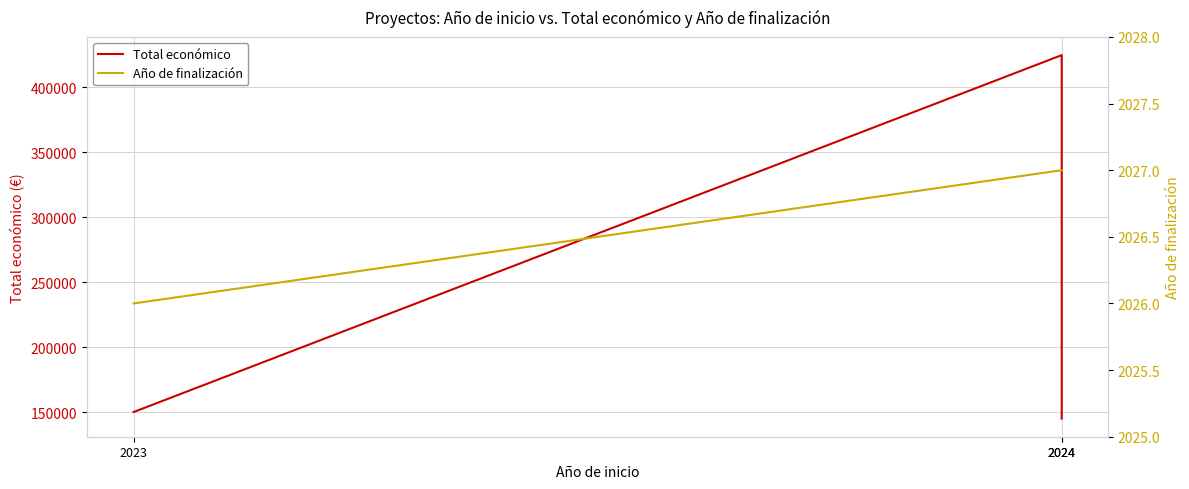

How many series are shown in this chart?

2